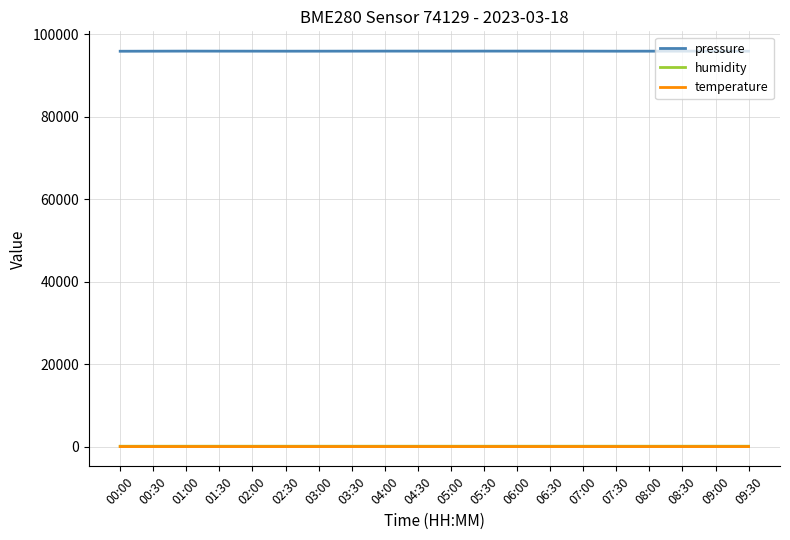

What position from the left is 05:00?

11